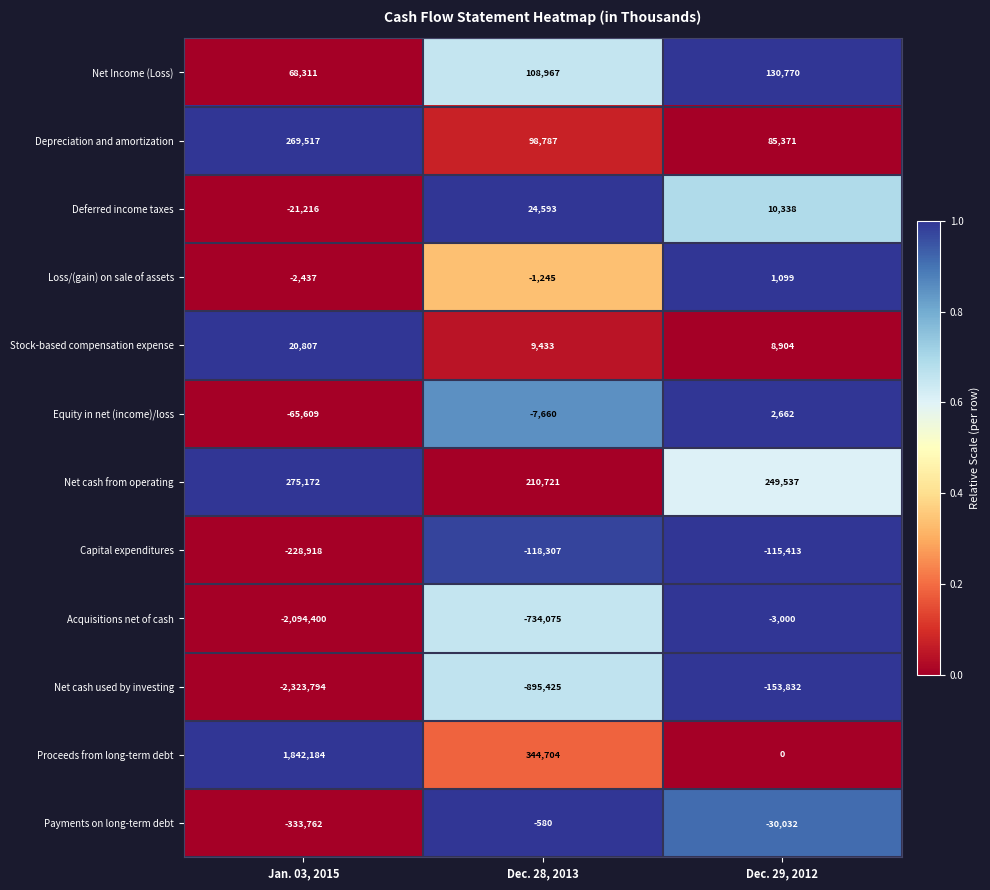

What is the difference between the Payments on long-term debt values at Jan. 03, 2015 and Dec. 28, 2013?

333182